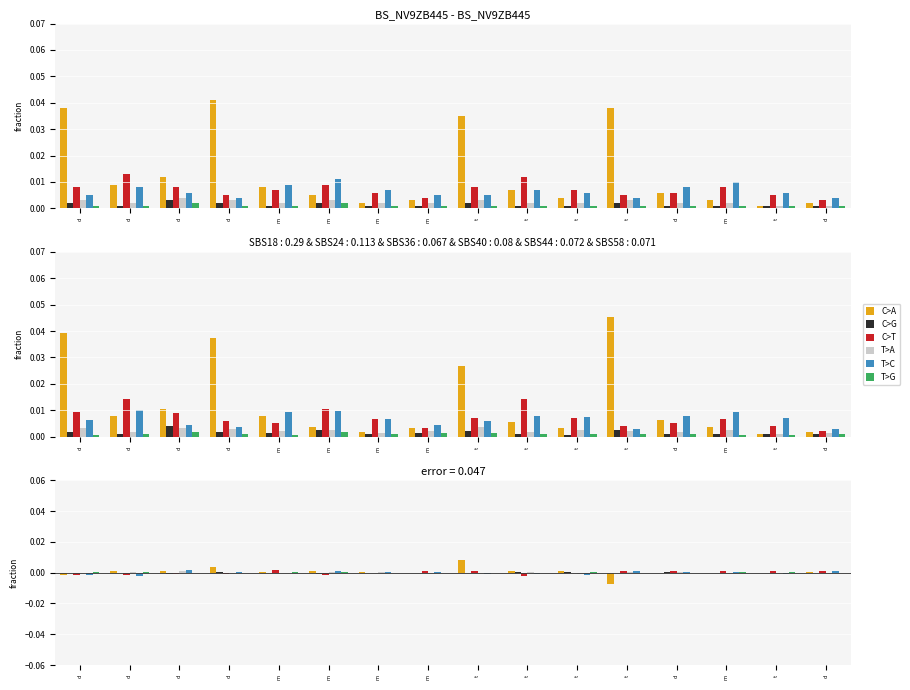

At which label does T>A reach its minimum?

t